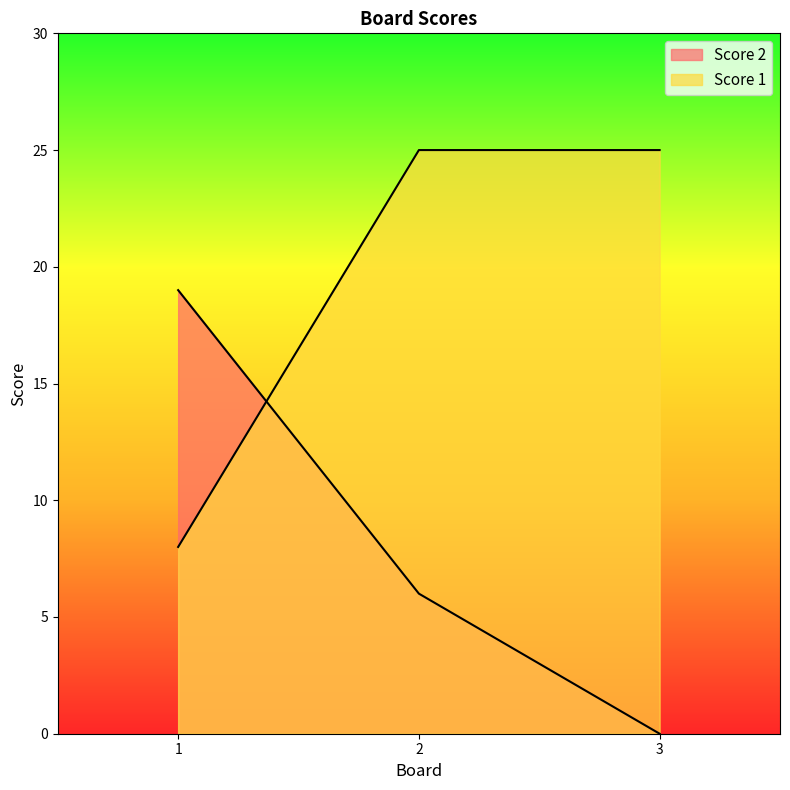

True or false: Score 2 has a value of 19 at 1.

True